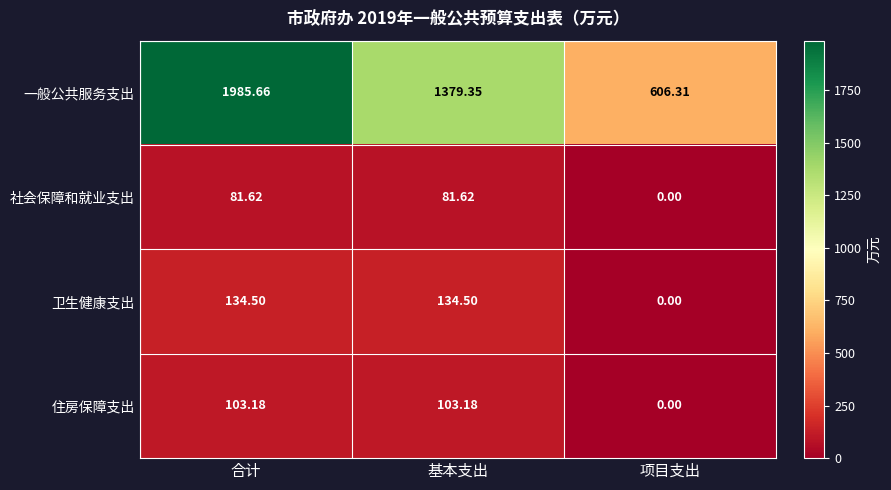

Which series changed the most between 基本支出 and 项目支出?

一般公共服务支出